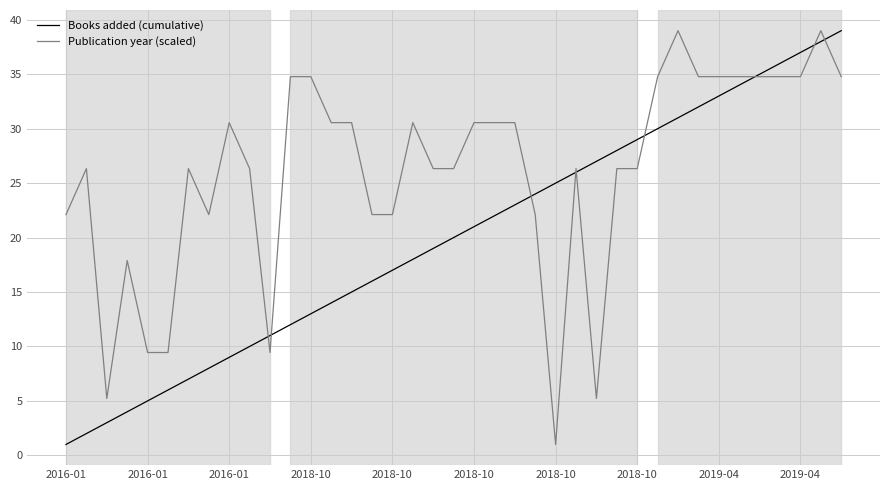

Which series has the largest total across all categories?

Publication year (scaled)